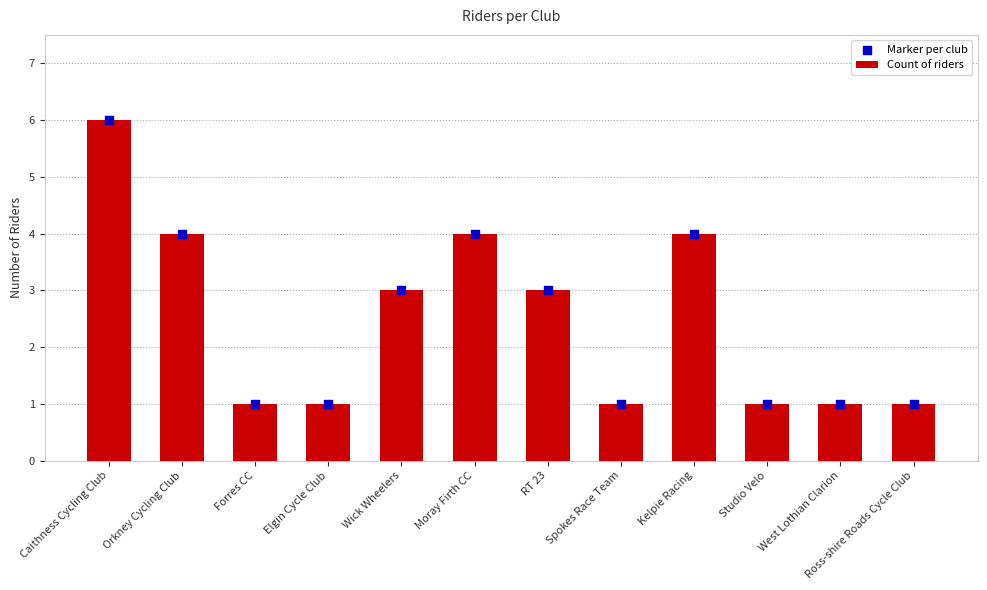

What is the total value across all series at Studio Velo?

2